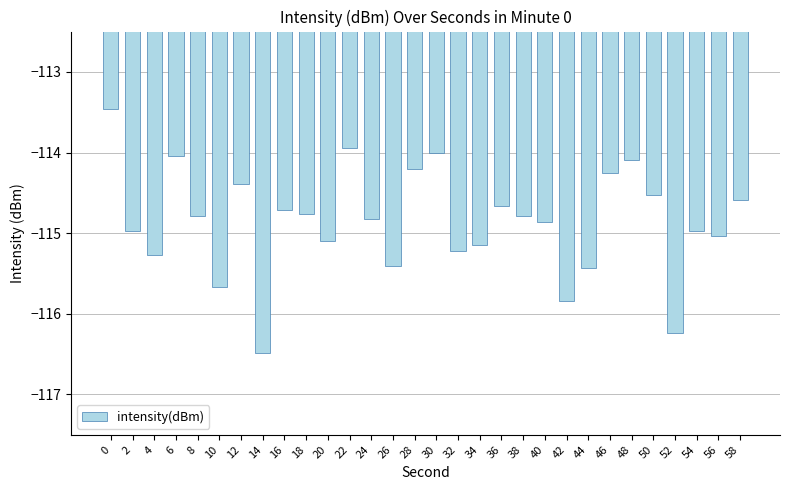

What is the difference between the maximum and minimum values?

3.0